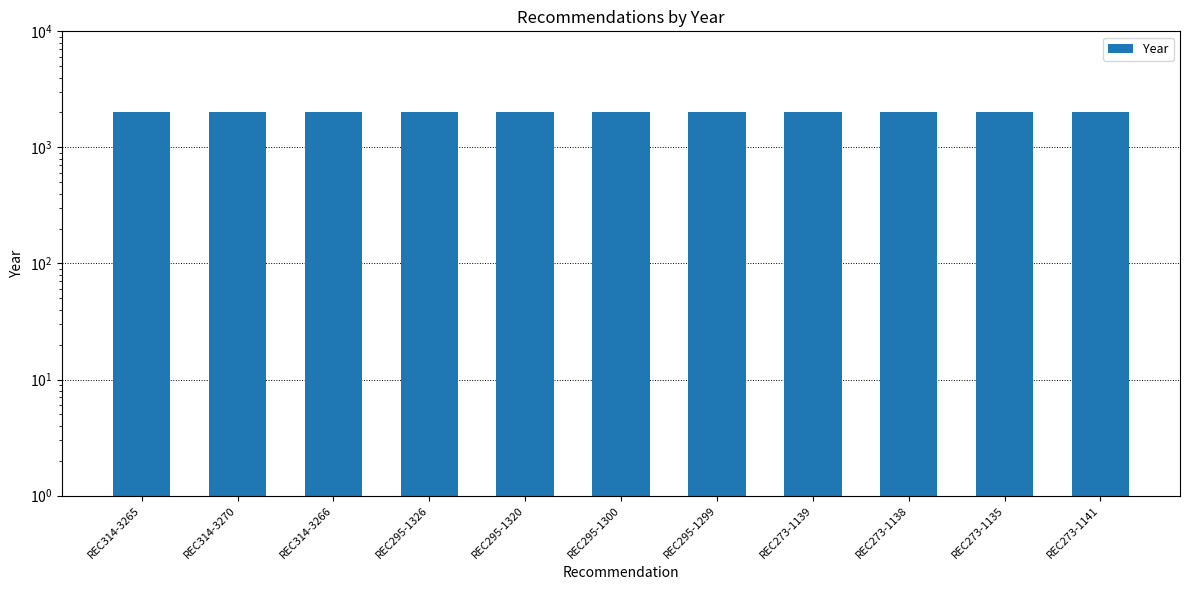

What is the smallest value displayed?

2015